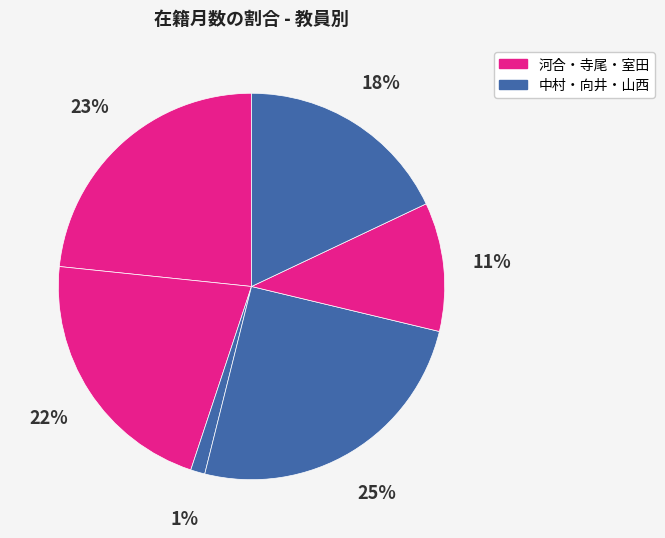

Count the number of slices in the pie.

6